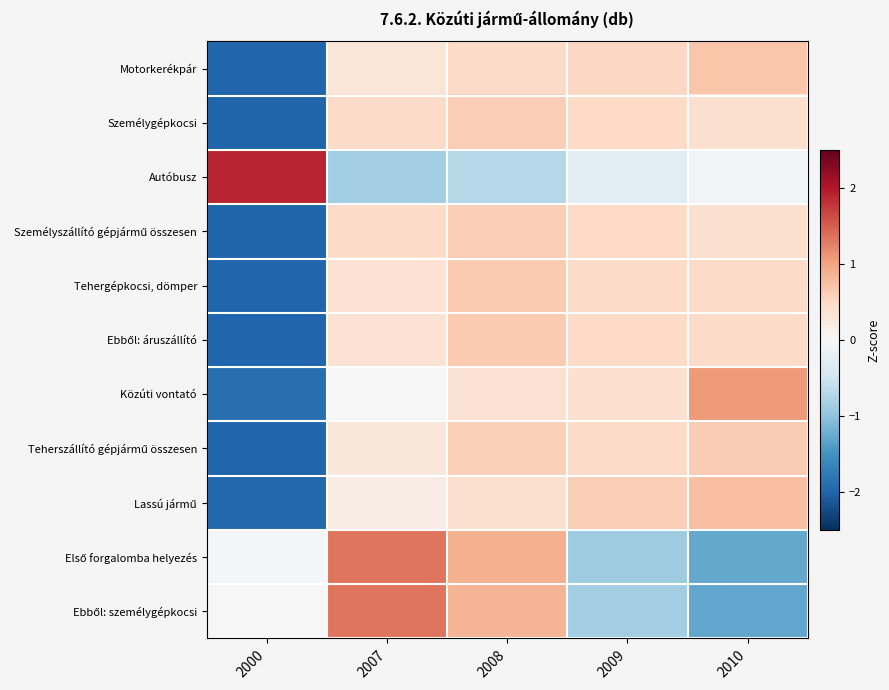

What is the maximum value shown in the chart?

1.9